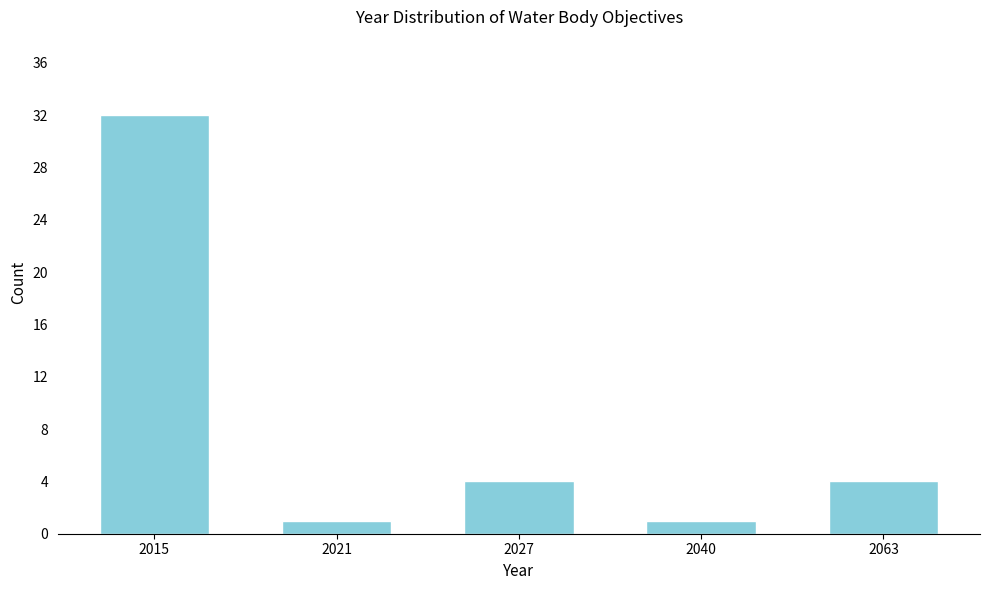

Reading left to right, transcribe all the data shown in this chart.

32	1	4	1	4